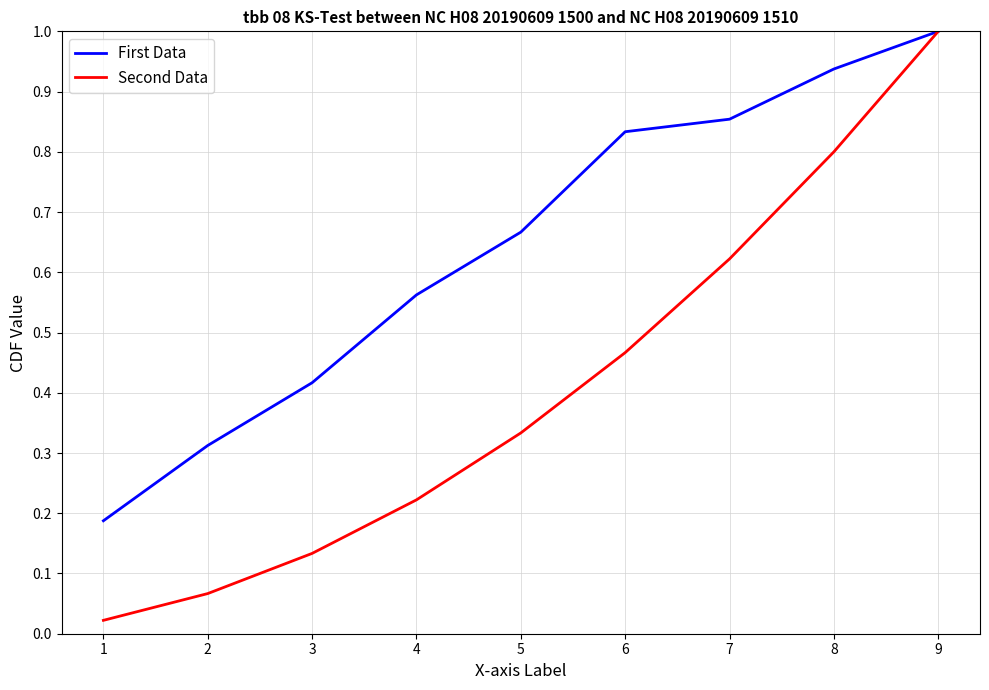

The First Data series shows 1.0 at 5. True or false?

False